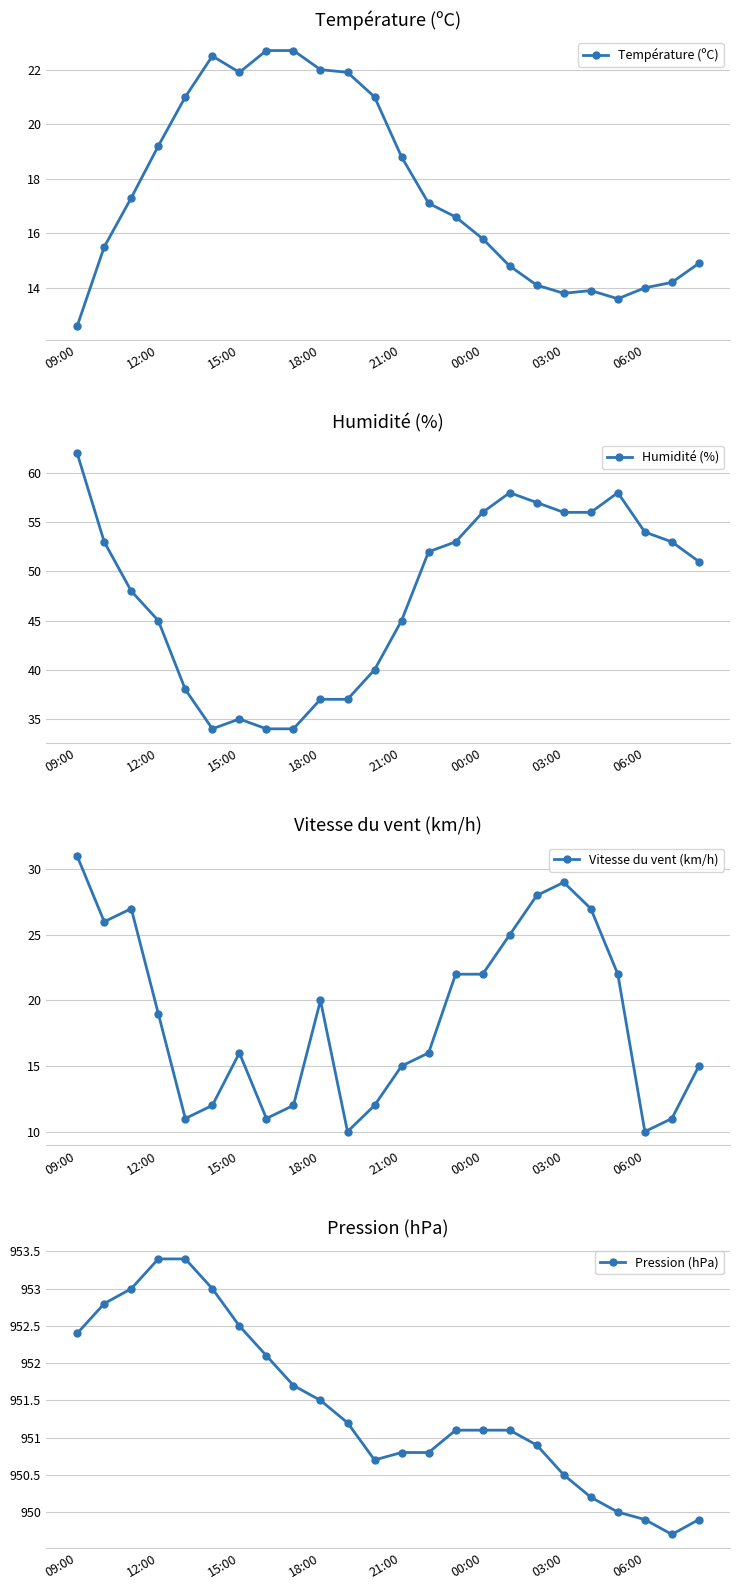

At how many categories does at least one series exceed 807?

24